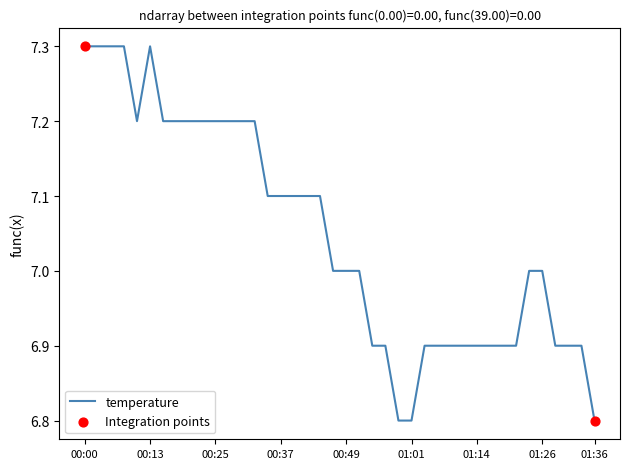

What is the greatest value displayed?

7.3